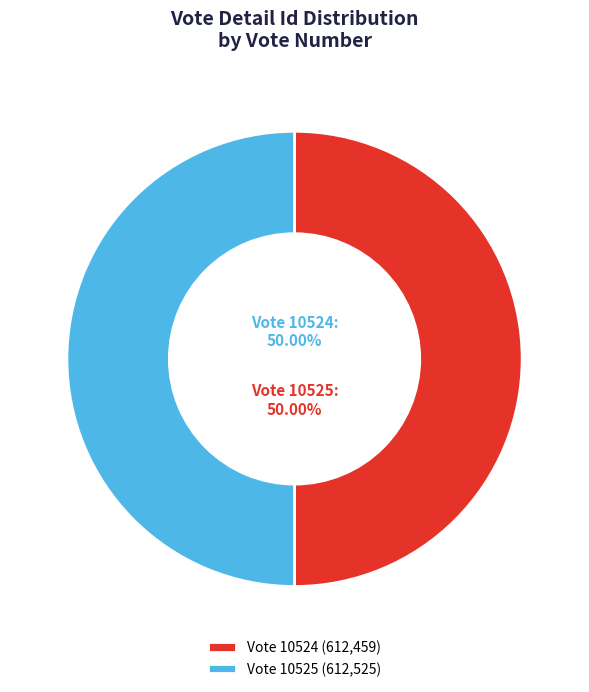

To the nearest percent, what percentage of the pie is Vote 10524?

50%